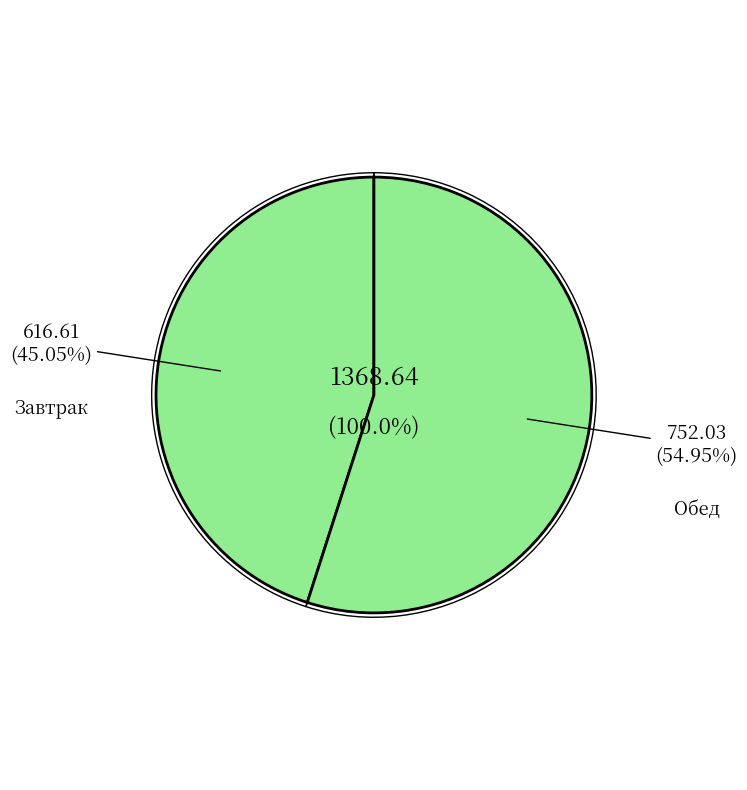

Do Каша пшеничная вязкая and Суп картофельный с вермишелью together represent more than half of the pie?

No